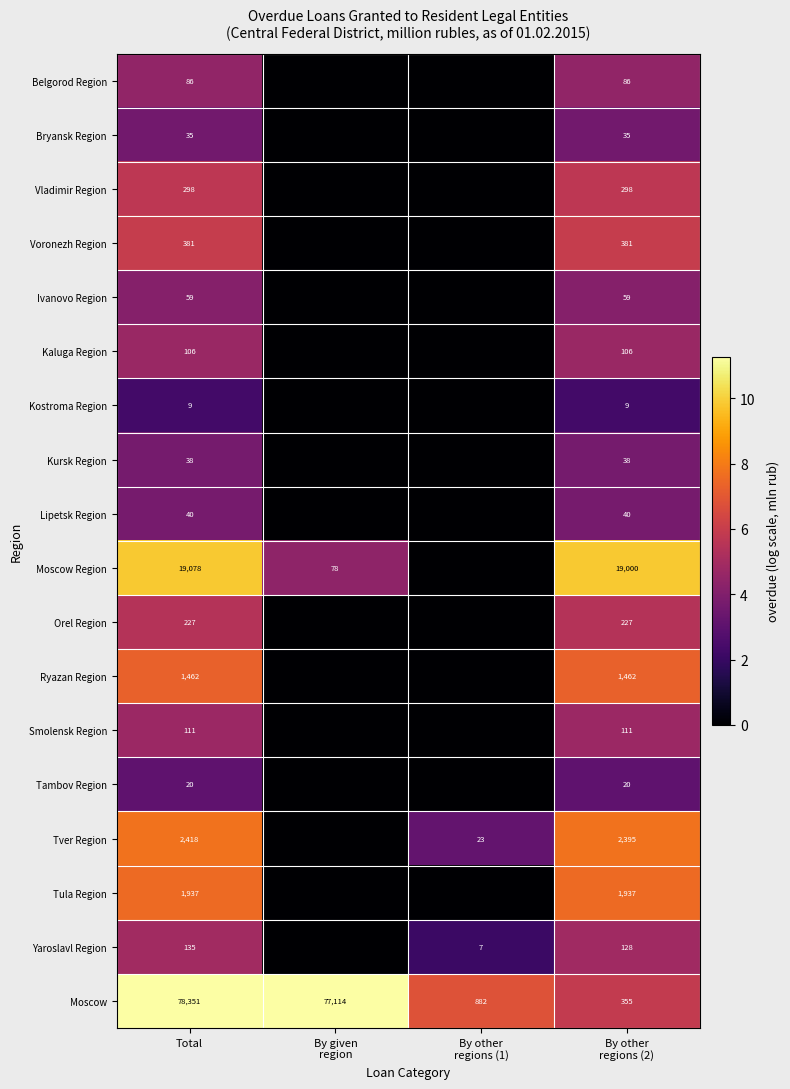

Is it true that Smolensk Region equals 111 at Total?

True